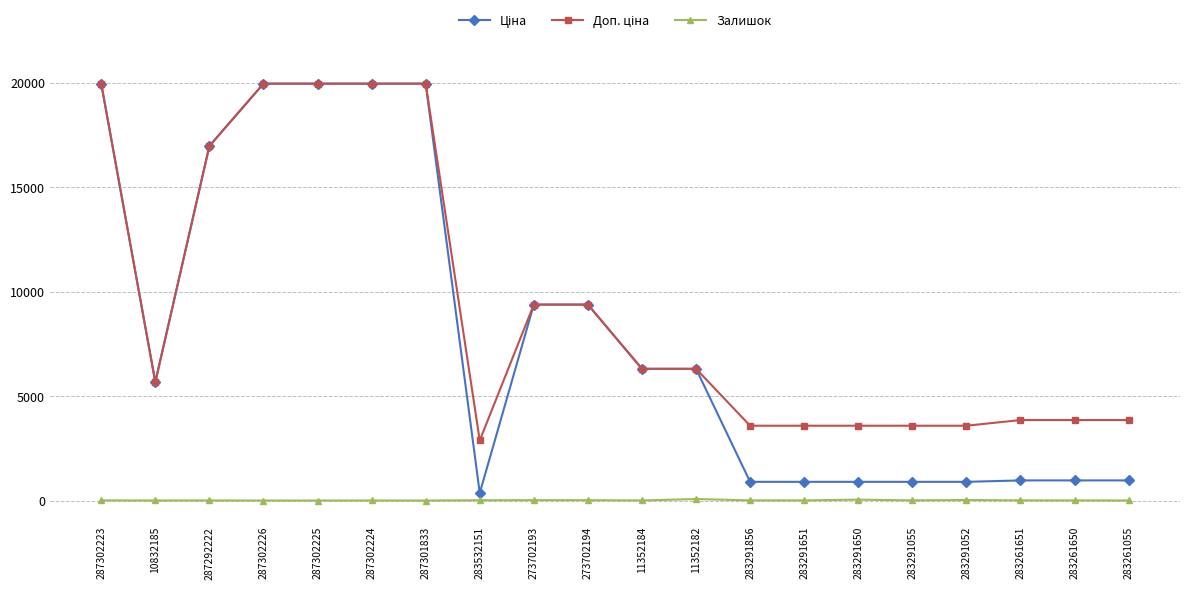

At how many categories does at least one series exceed 1554?

20